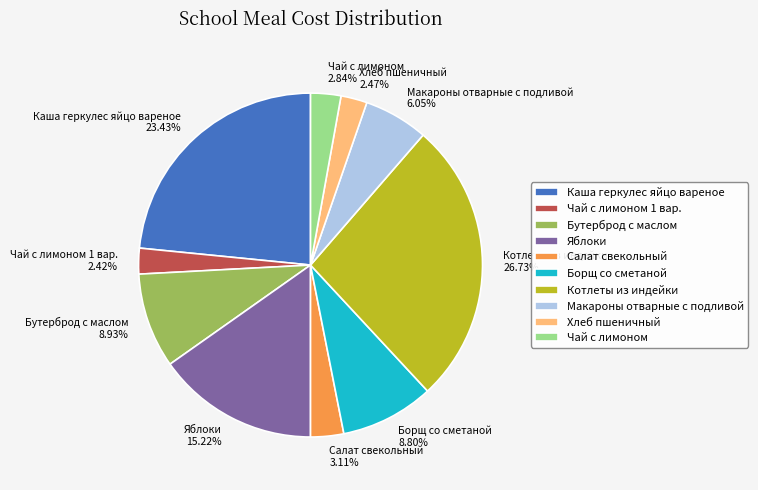

The Макароны отварные с подливой slice represents 1% of the pie. True or false?

False